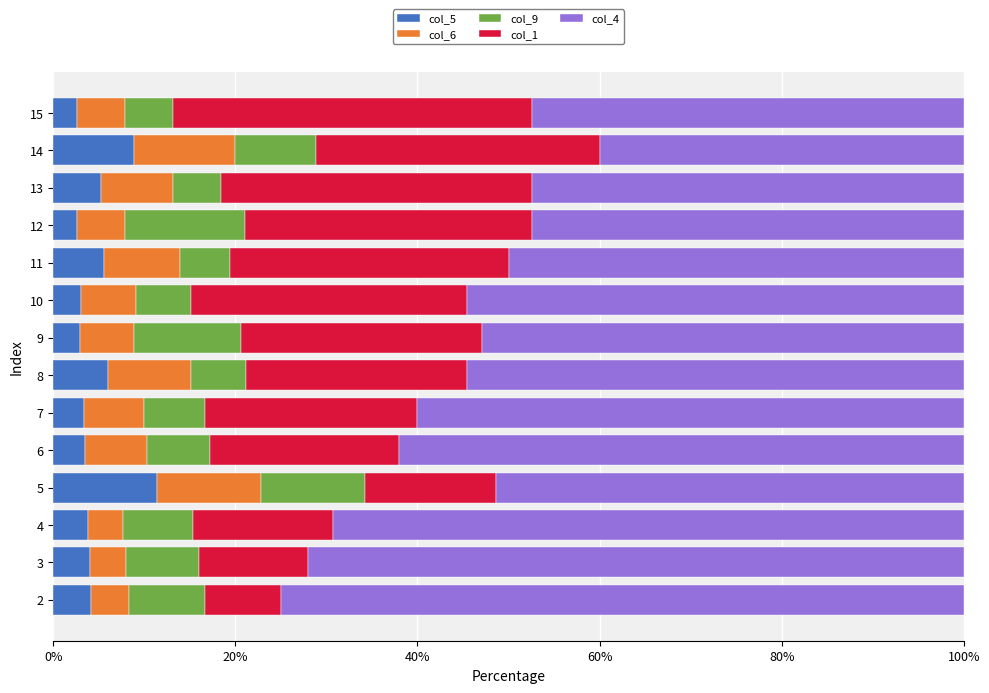

What is the sum of all col_5 values?

67.2